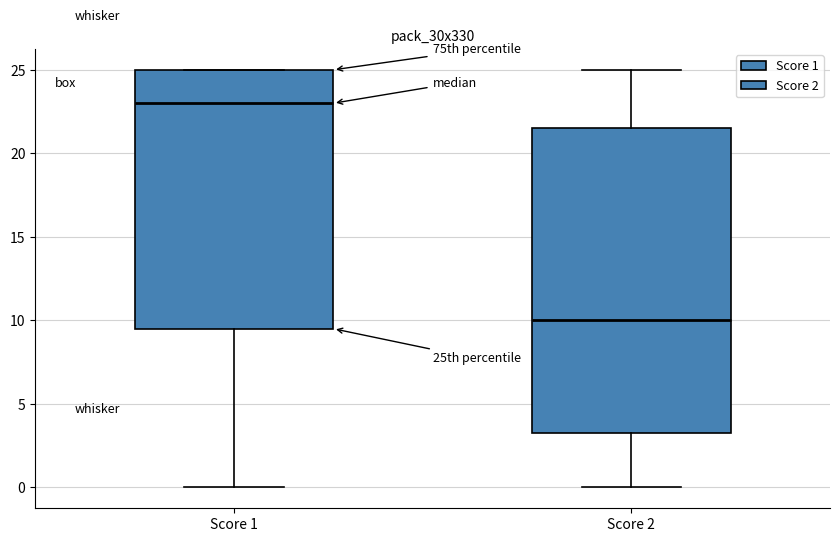

Which box's median line is the lowest?

Score 2